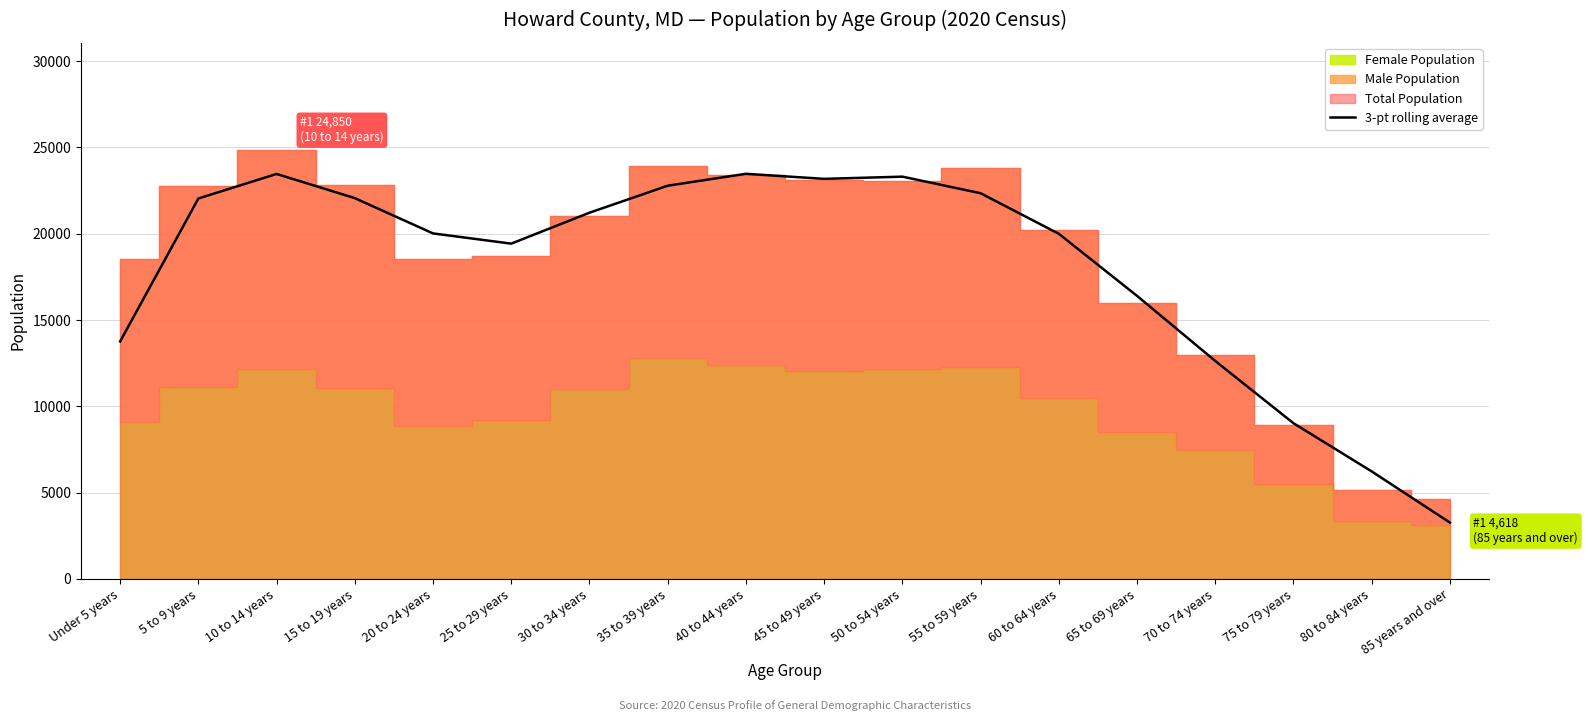

Is it true that the value at 70 to 74 years is 12626.7?

True